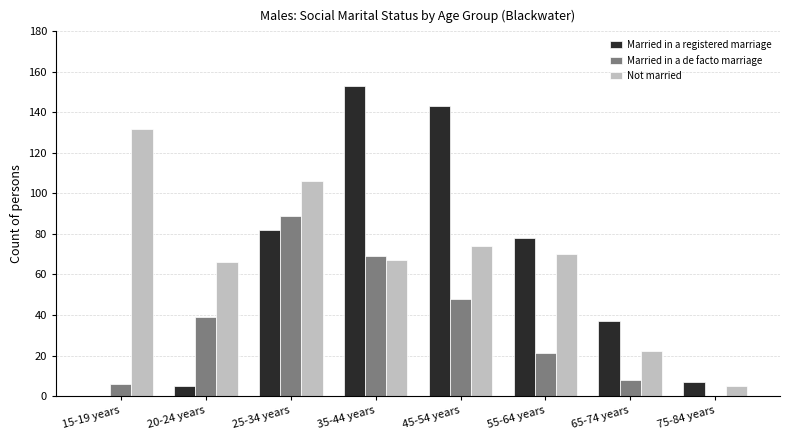

Read the Not married value at 55-64 years.

70